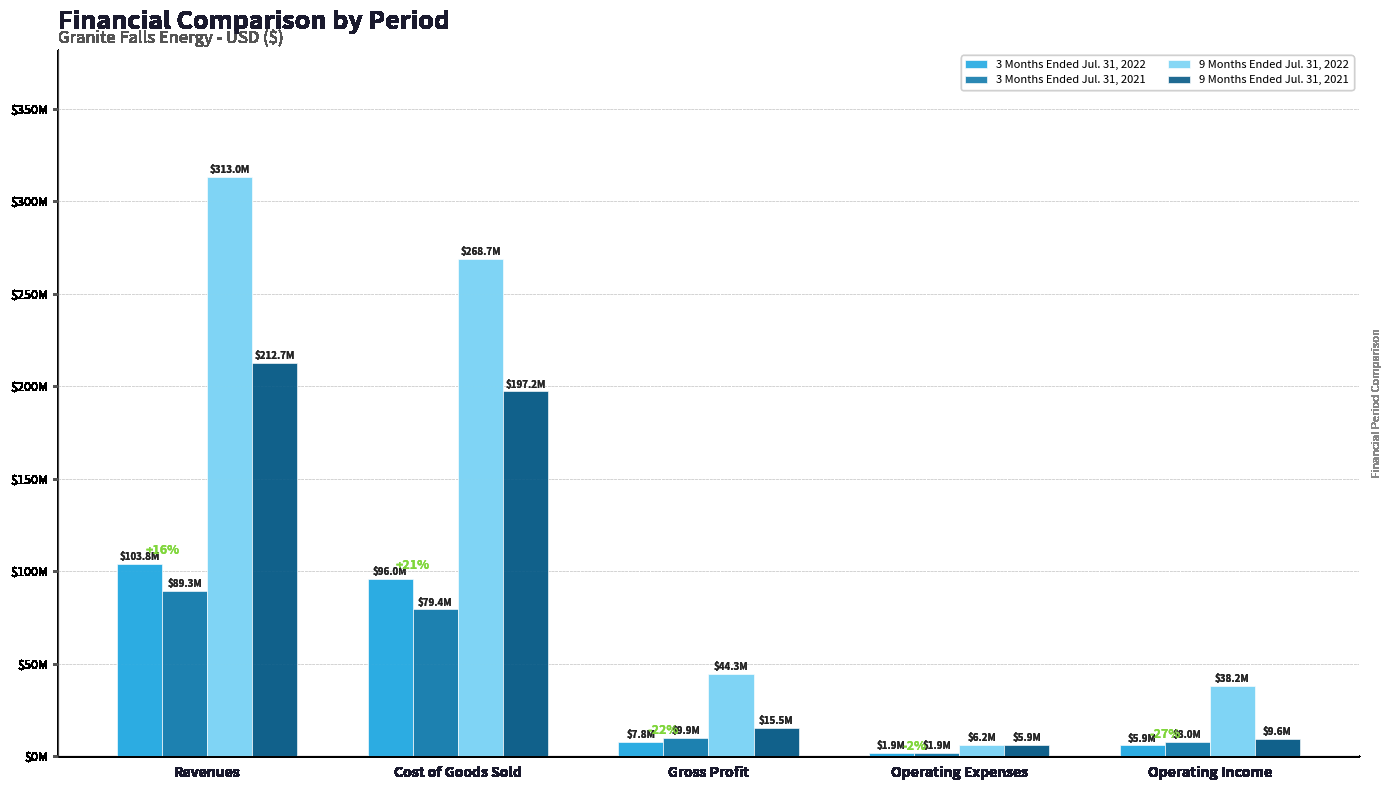

Where is 9 Months Ended Jul. 31, 2021 nearest to the value 109317566?

Cost of Goods Sold